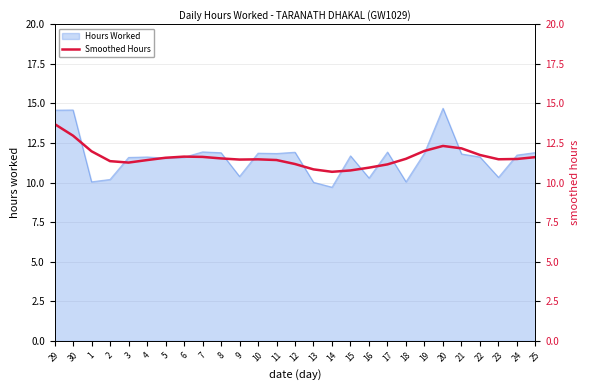

How many lines are shown in the chart?

1